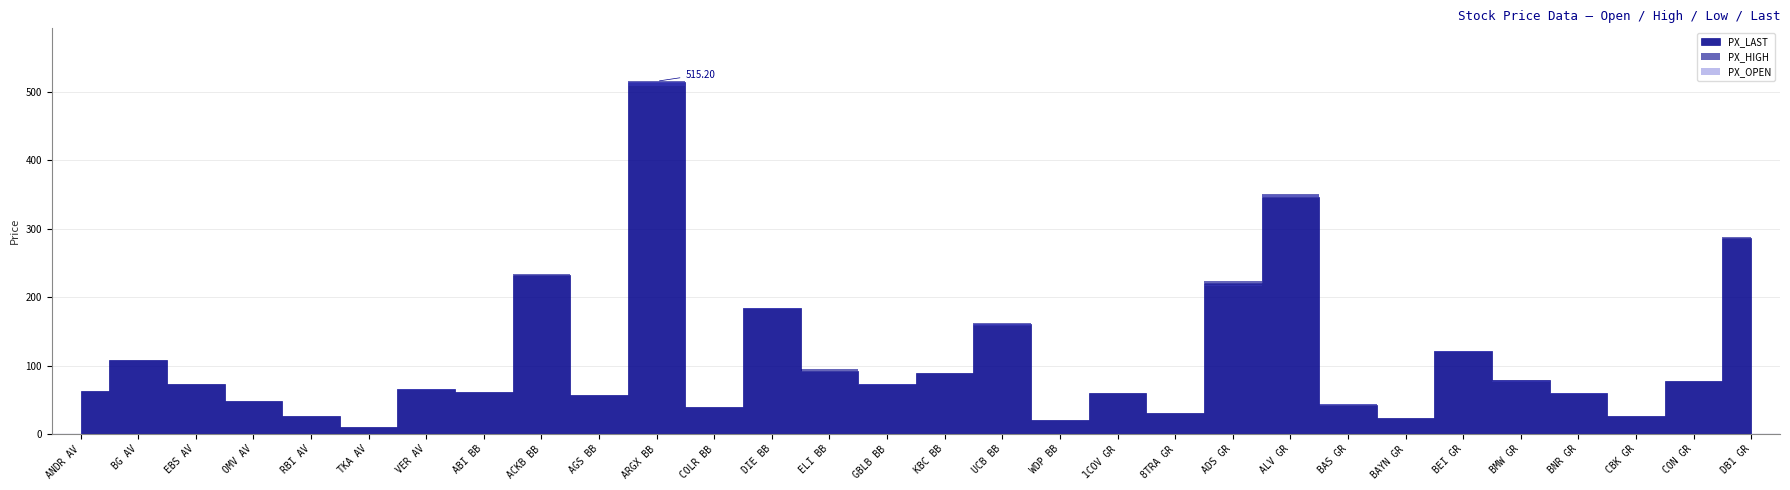

What is the value of the PX_LOW point at the 23rd from the left?

42.6